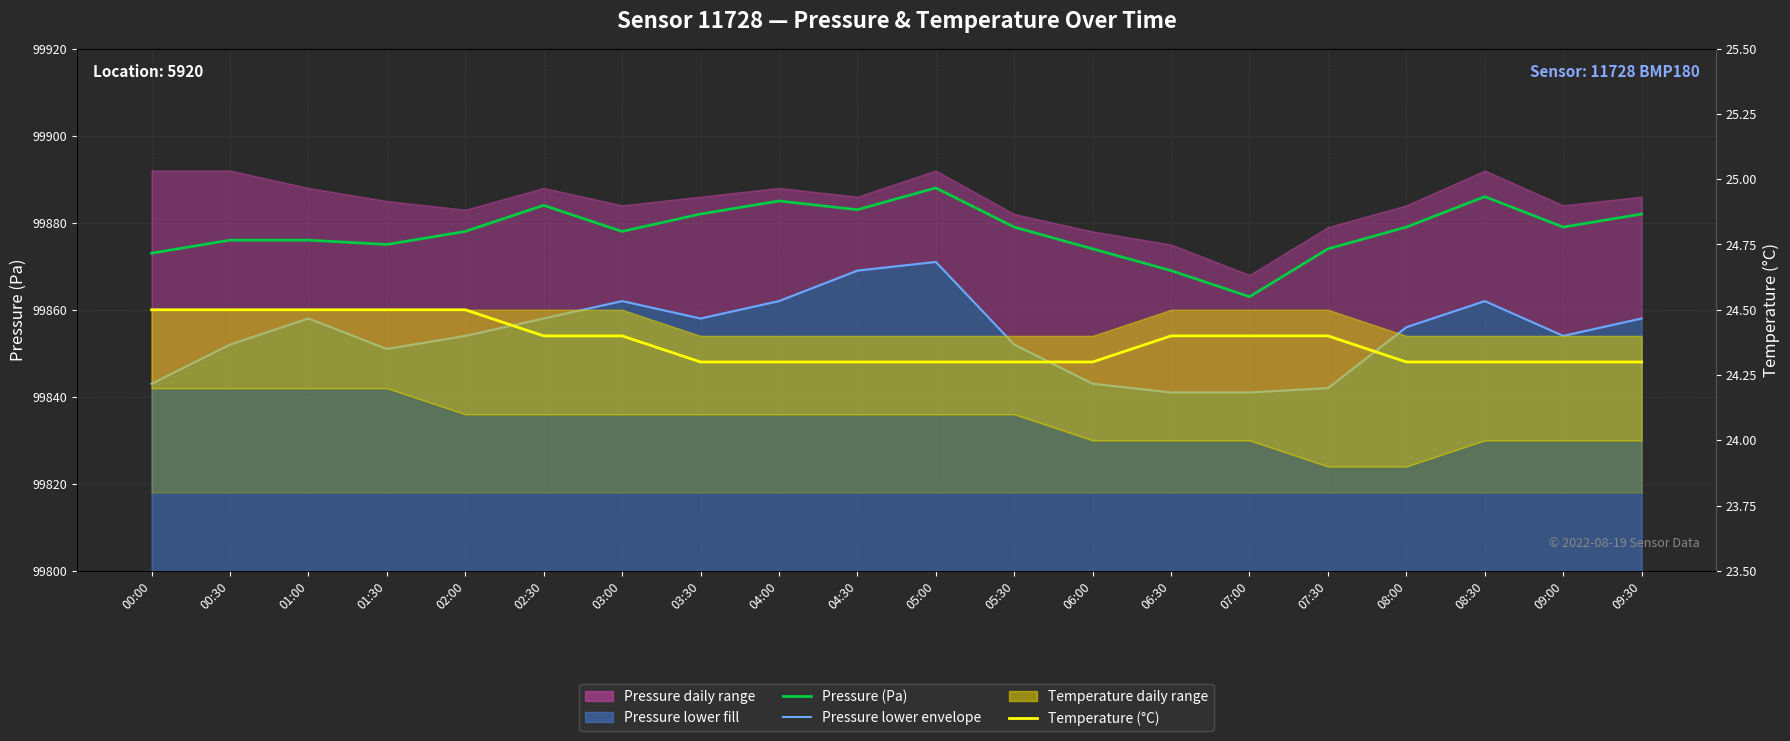

Is it true that Pressure (Pa) equals 62222.5 at 00:30?

False